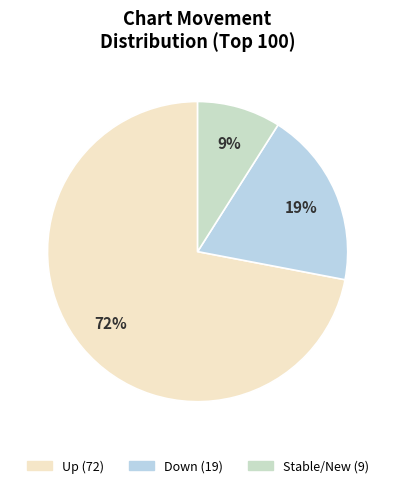

What is the largest slice in the pie chart?

up